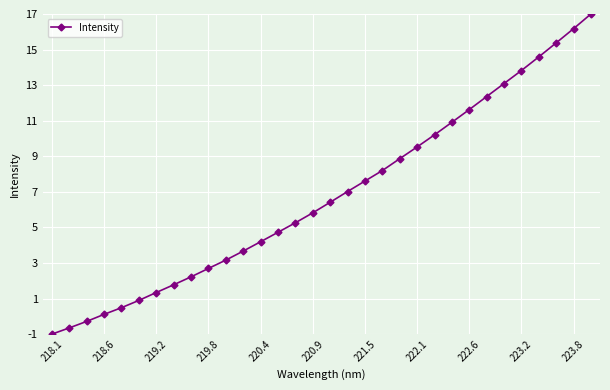

How many data points are above 6?

16